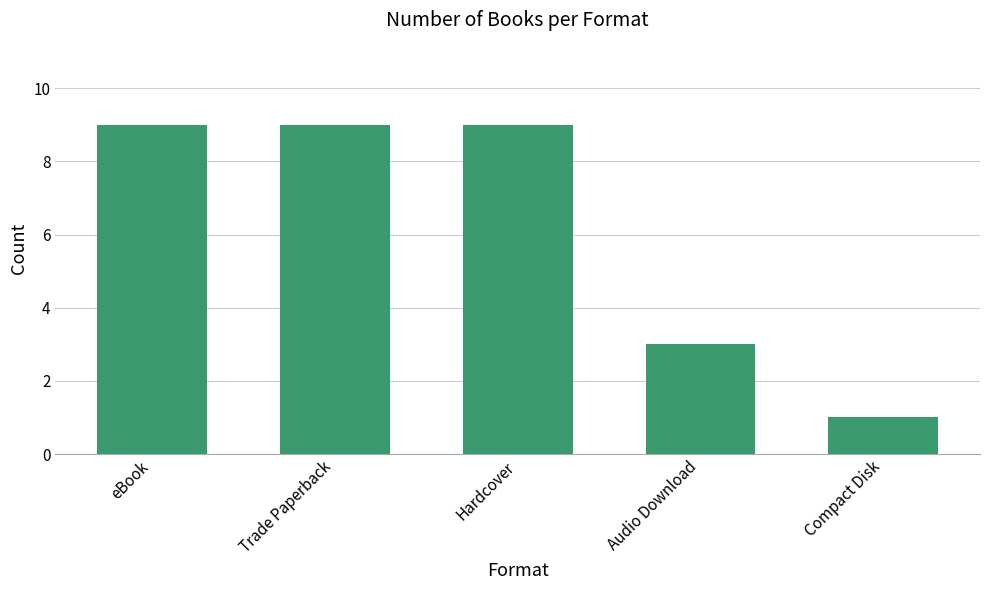

Are the bars grouped side by side (vs. stacked)?

No